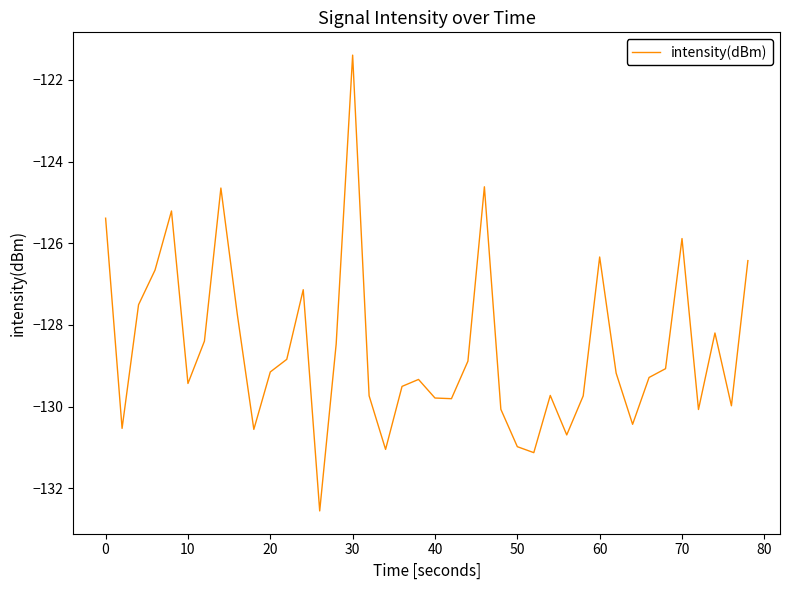

Is this an area chart (filled region under the line)?

No